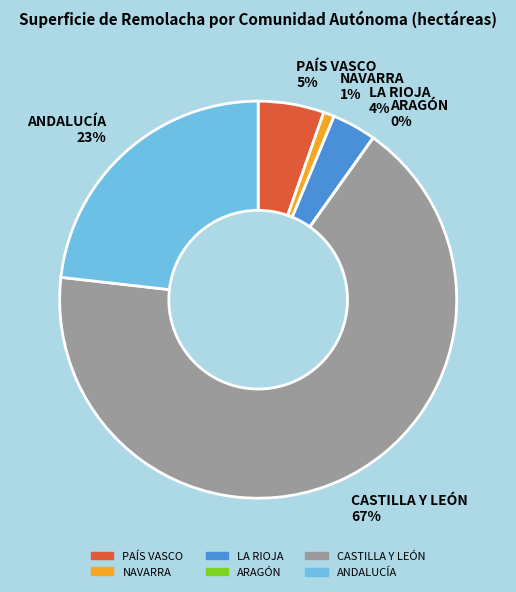

Is it true that PAÍS VASCO is 5% of the pie?

True